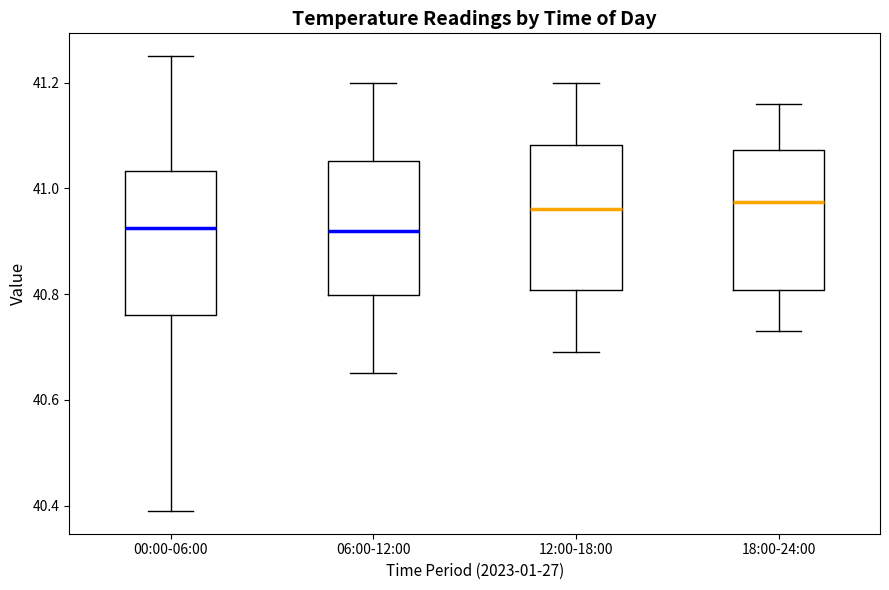

Reading left to right, read every box against the y-axis: the position of its median line, the range the box covers, and the ends of its whiskers. The values are not printed on the chart, so give them approximately, as read against the axis.

00:00-06:00: median 40.92, box 40.76 to 41.04, whiskers 40.40 to 41.26
06:00-12:00: median 40.92, box 40.80 to 41.06, whiskers 40.66 to 41.20
12:00-18:00: median 40.96, box 40.80 to 41.08, whiskers 40.70 to 41.20
18:00-24:00: median 40.98, box 40.80 to 41.08, whiskers 40.74 to 41.16